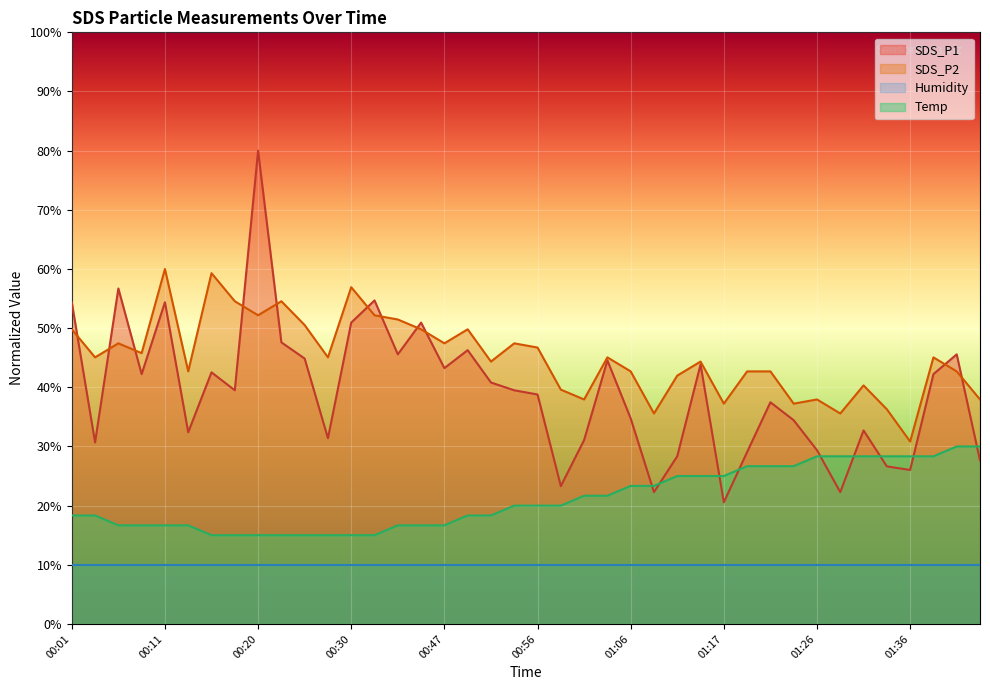

The SDS_P1 series shows 10.8 at 01:44. True or false?

False